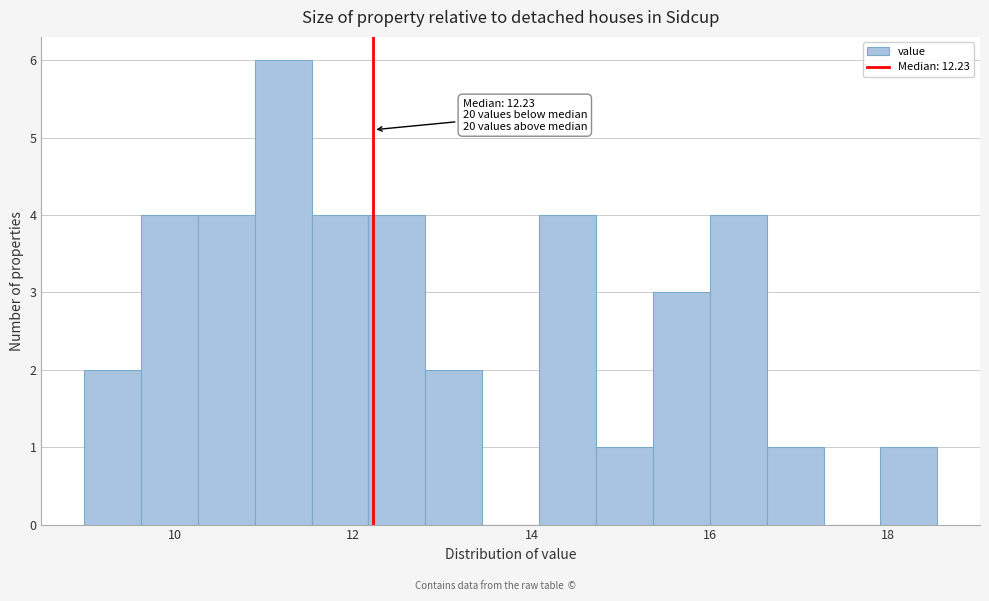

Read against the x-axis, roughly where is the centre of the tallest bar?

11.2